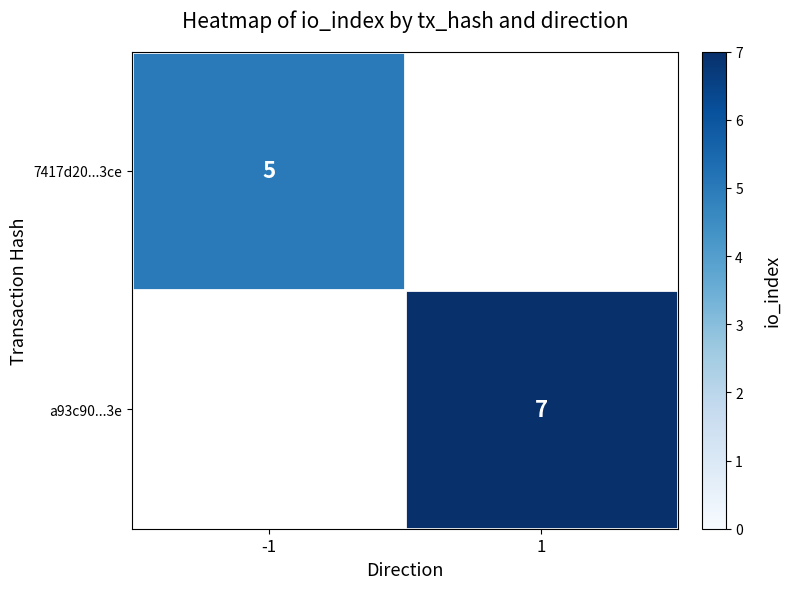

What is the greatest value displayed?

7.0